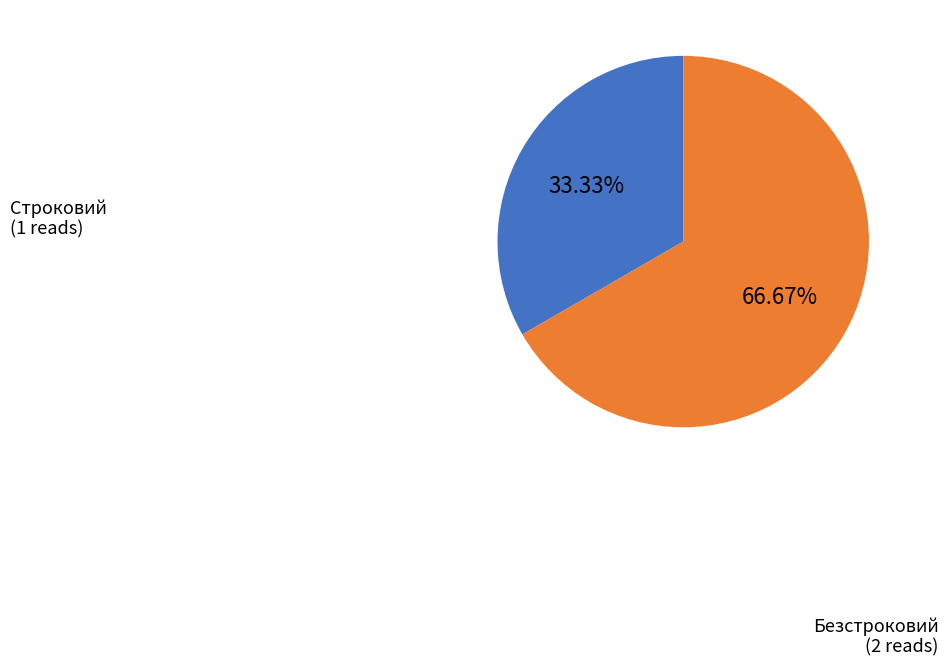

Which category has the biggest portion of the pie?

Безстроковий